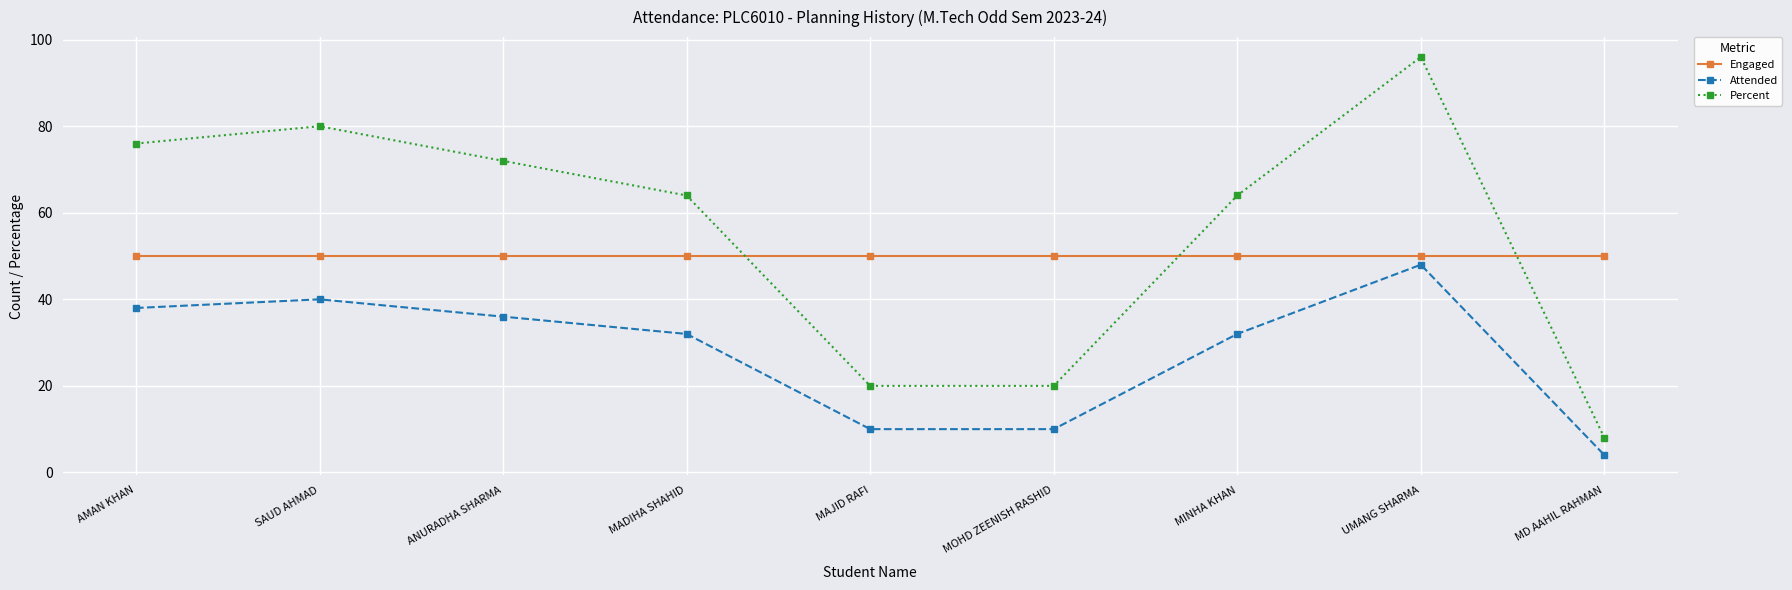

How many lines are shown in the chart?

3